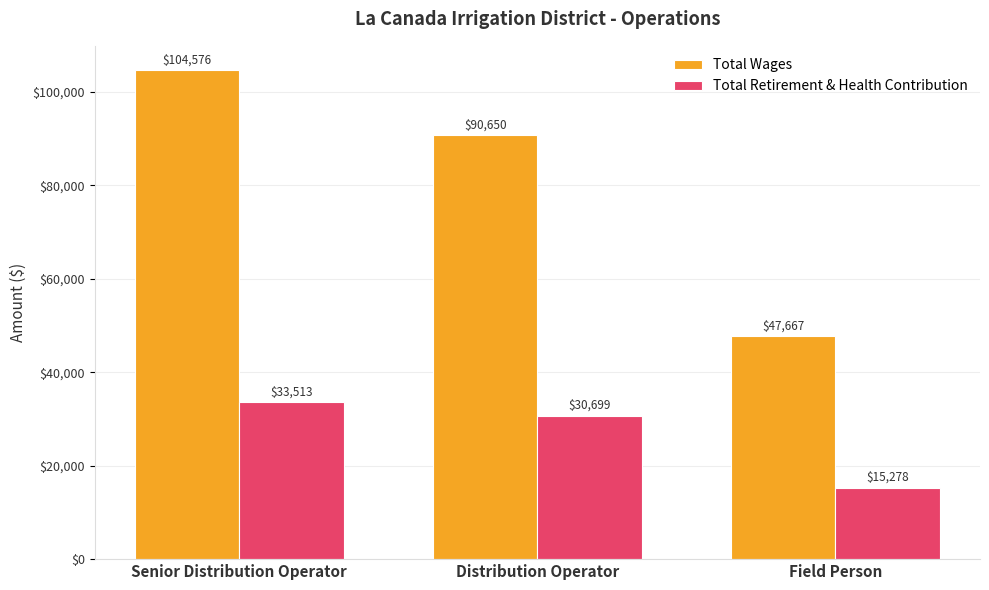

List the series in order of their overall mean, lowest first.

Total Retirement & Health Contribution, Total Wages